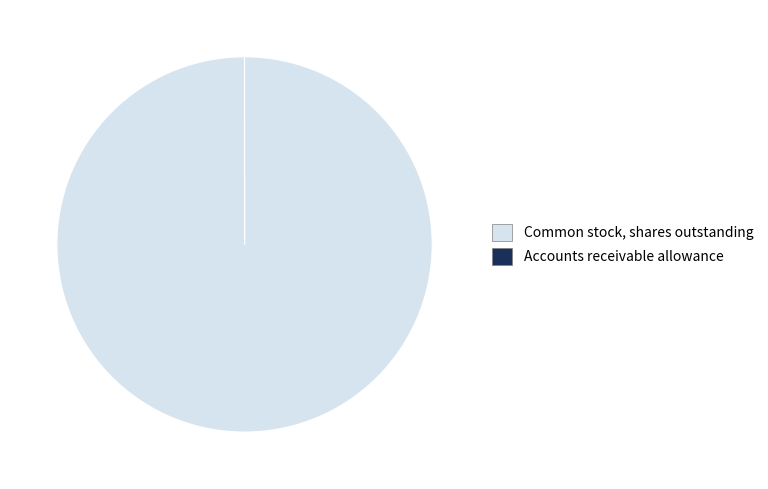

Is there any slice that represents more than half of the pie?

Yes